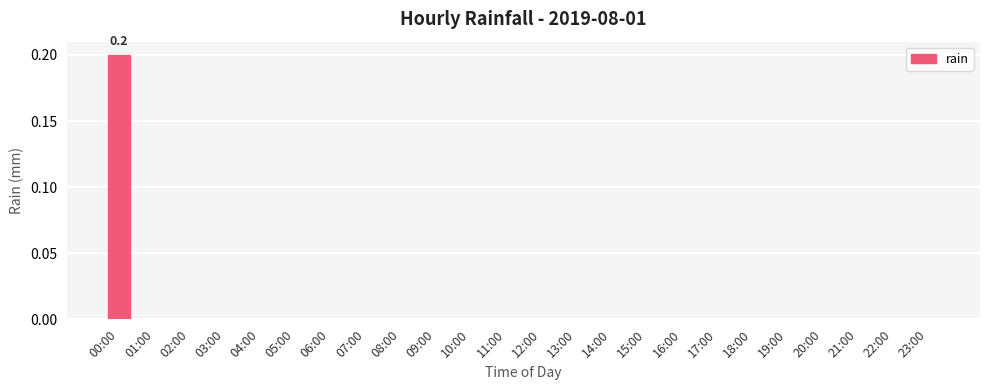

Which label corresponds to the largest value in the chart?

00:00